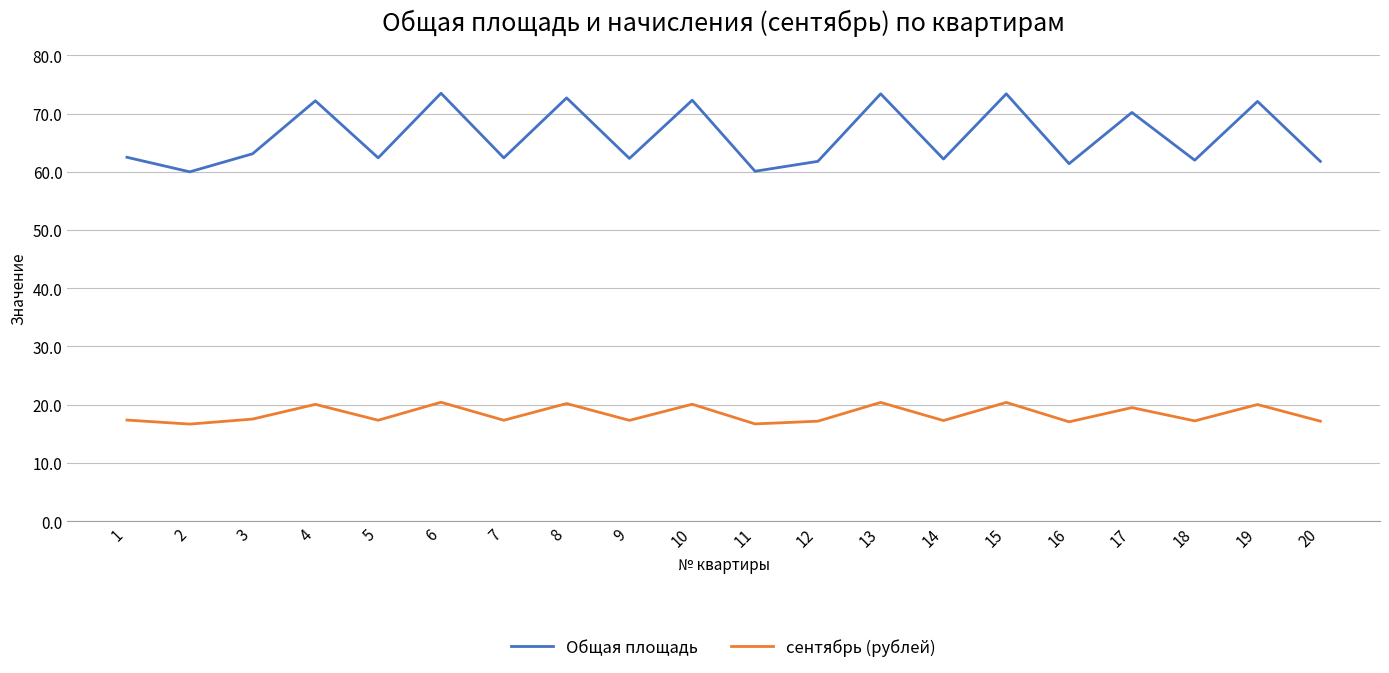

Count the number of categories in the chart.

20